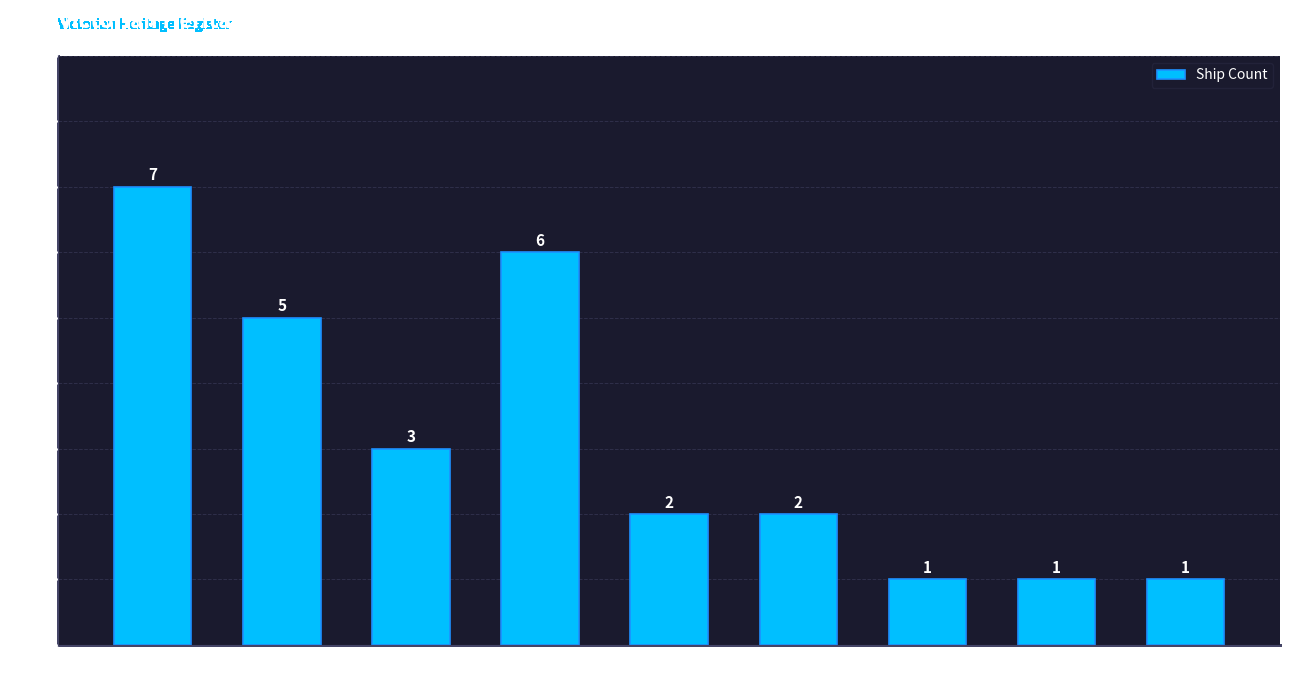

What is the ratio of the value at Port Phillip to the value at Louttit Bay
/ Other?

6.0